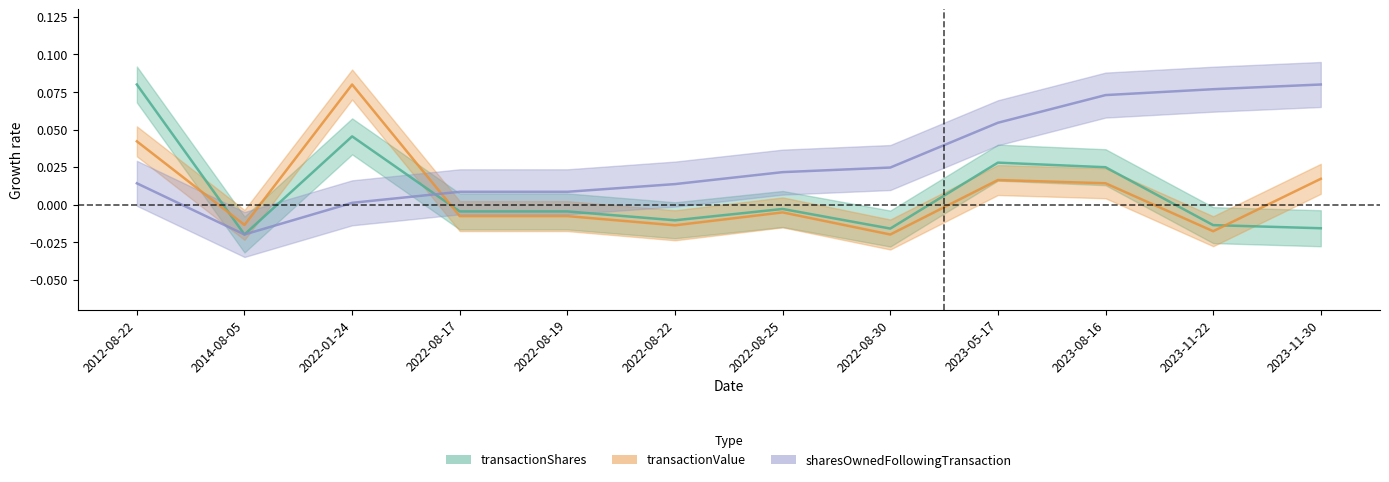

Reading left to right, list all the values displayed in this chart.

transactionShares: 2012-08-22=0.1	2014-08-05=-0.0	2022-01-24=0.0	2022-08-17=-0.0	2022-08-19=-0.0	2022-08-22=-0.0	2022-08-25=-0.0	2022-08-30=-0.0	2023-05-17=0.0	2023-08-16=0.0	2023-11-22=-0.0	2023-11-30=-0.0
transactionValue: 2012-08-22=0.0	2014-08-05=-0.0	2022-01-24=0.1	2022-08-17=-0.0	2022-08-19=-0.0	2022-08-22=-0.0	2022-08-25=-0.0	2022-08-30=-0.0	2023-05-17=0.0	2023-08-16=0.0	2023-11-22=-0.0	2023-11-30=0.0
sharesOwnedFollowingTransaction: 2012-08-22=0.0	2014-08-05=-0.0	2022-01-24=0.0	2022-08-17=0.0	2022-08-19=0.0	2022-08-22=0.0	2022-08-25=0.0	2022-08-30=0.0	2023-05-17=0.1	2023-08-16=0.1	2023-11-22=0.1	2023-11-30=0.1